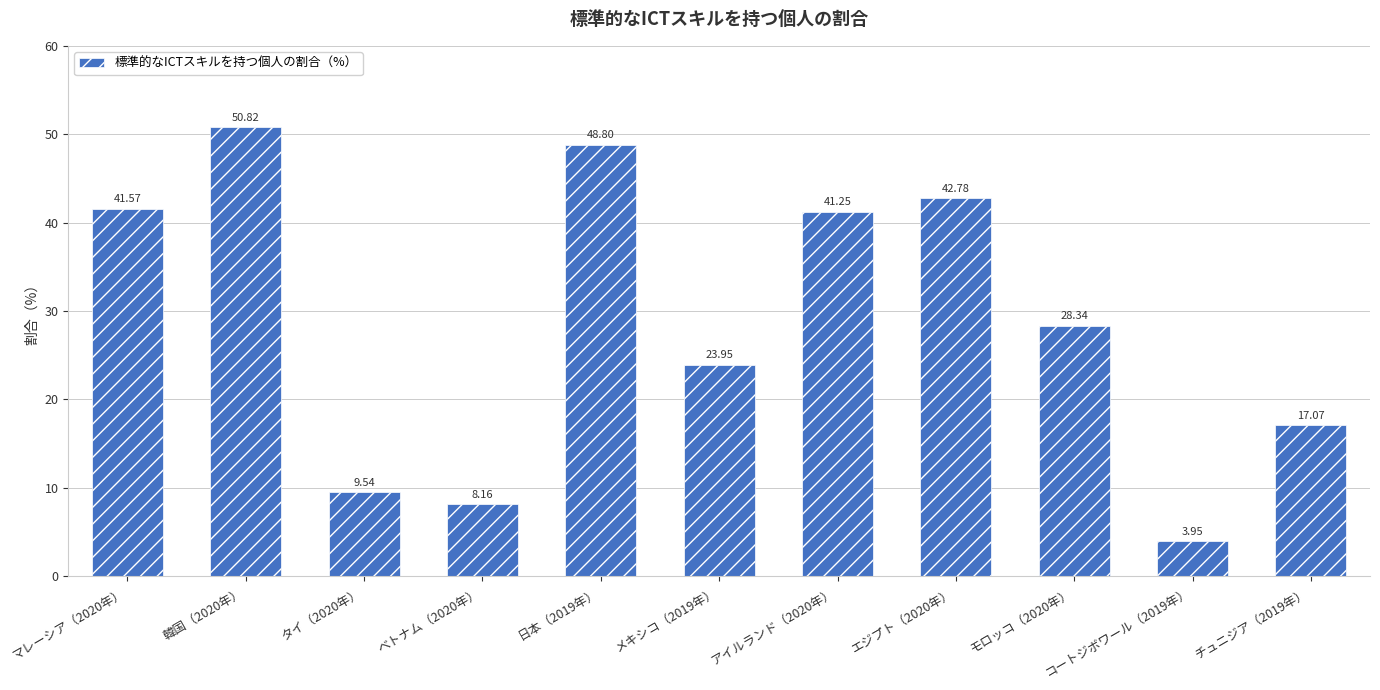

What is the change in value from マレーシア（2020年） to チュニジア（2019年）?

-24.5